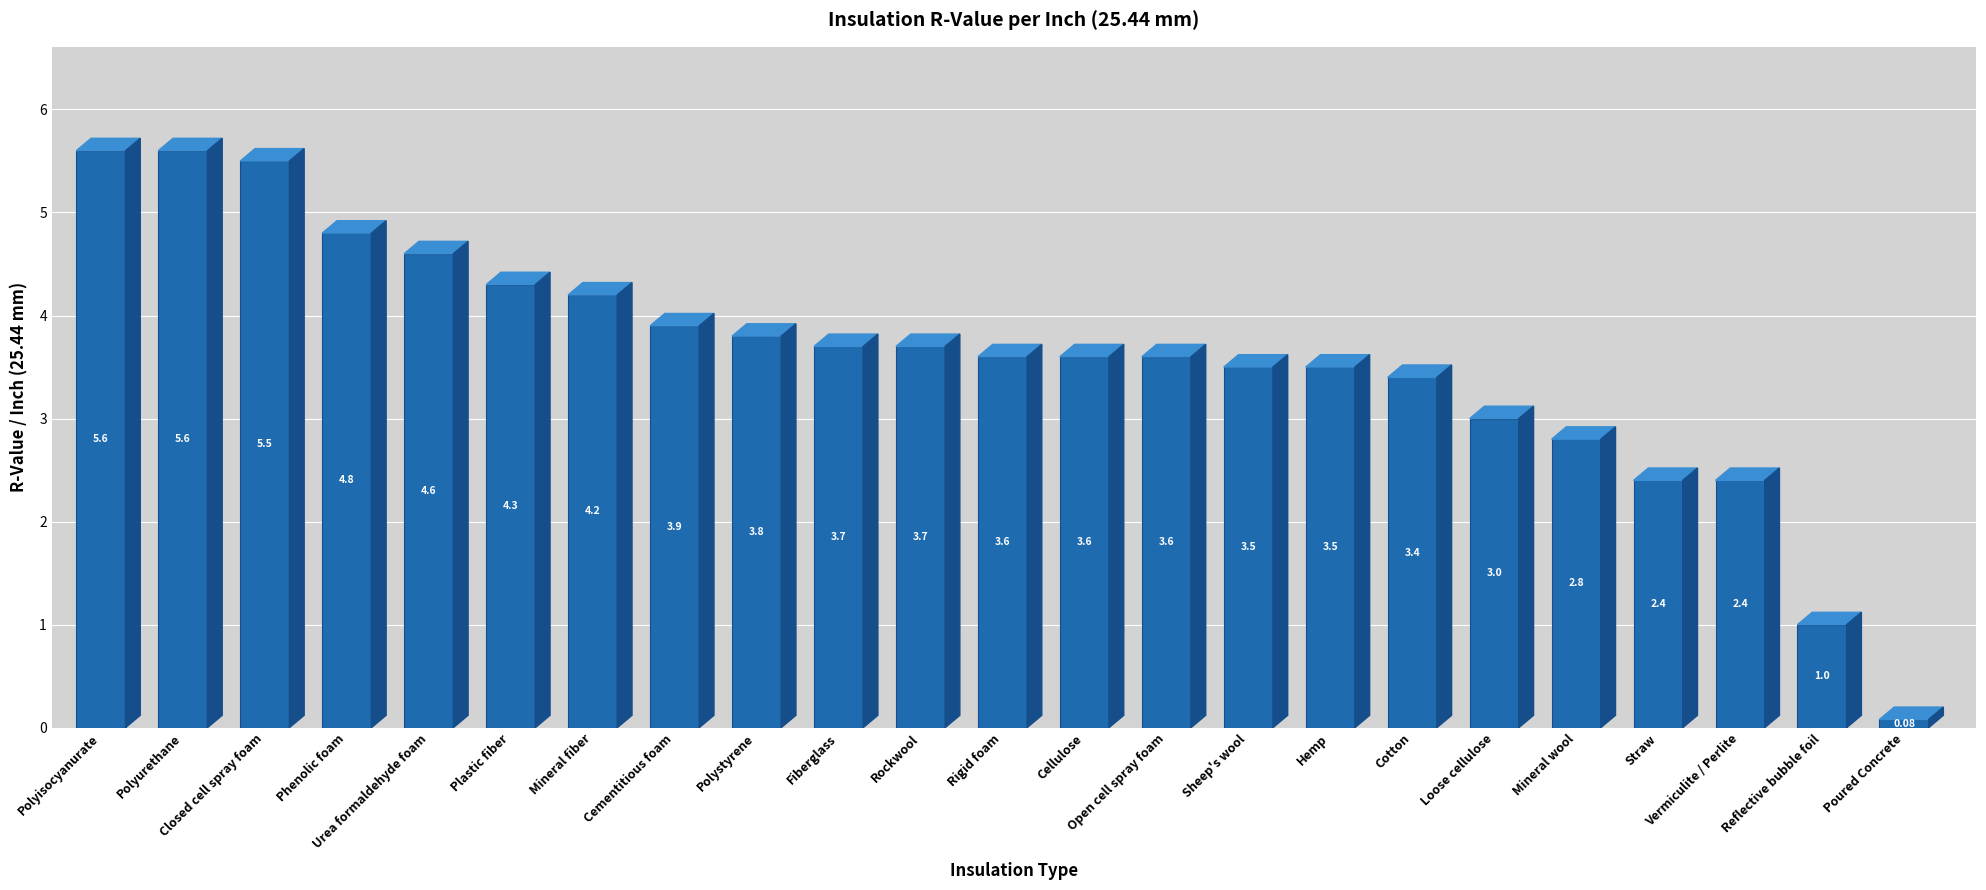

Which category has the highest value across all series?

Polyisocyanurate